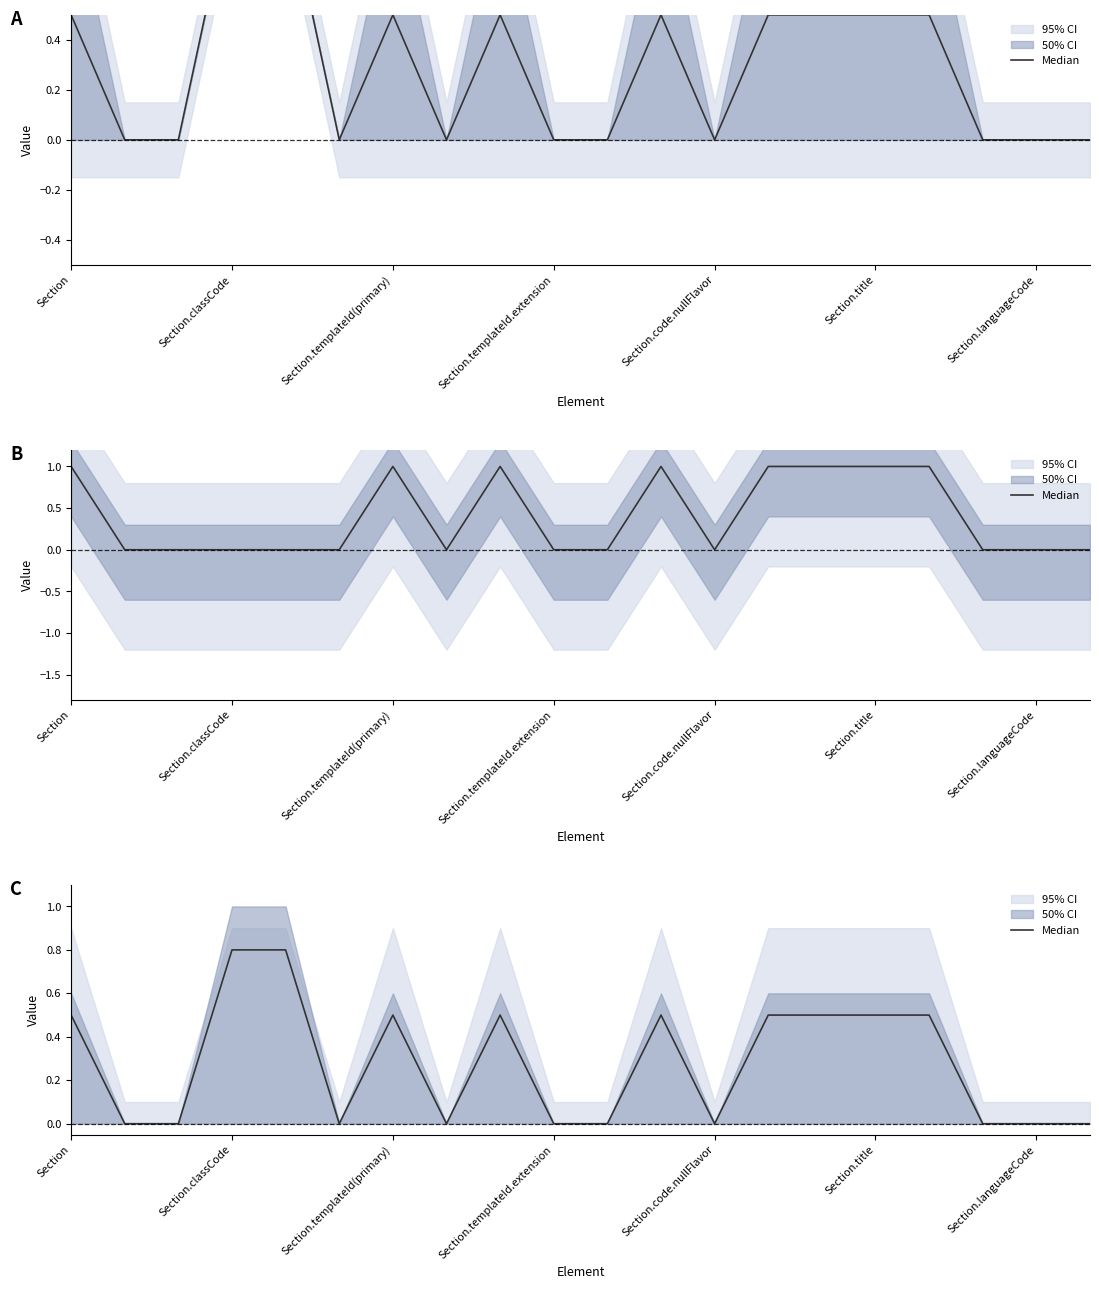

How many positive values are there?

10